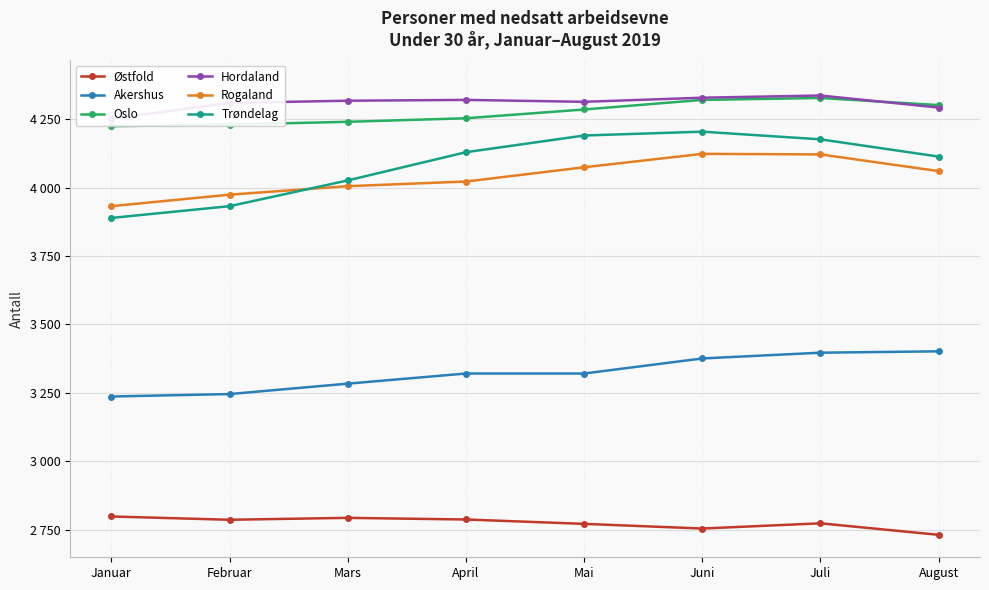

True or false: Hordaland and Trøndelag cross at least once.

False